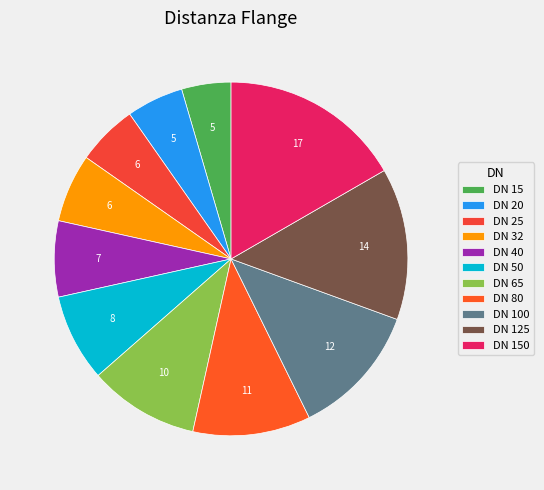

Which slice is the largest?

DN 150